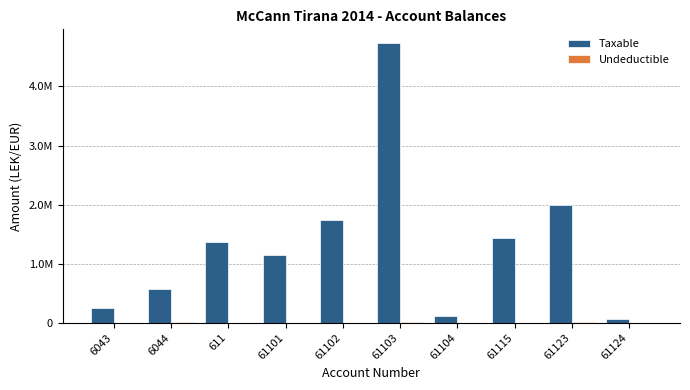

Reading right to left, transcribe all the data shown in this chart.

Taxable: 61813.2	1991862.2	1433753.2	105900.0	4731146.9	1735151.5	1149043.7	1366068.5	575296.9	250227.1
Undeductible: 0.0	18500.0	250.0	0.0	3920.0	0.0	0.0	0.0	12822.0	0.0